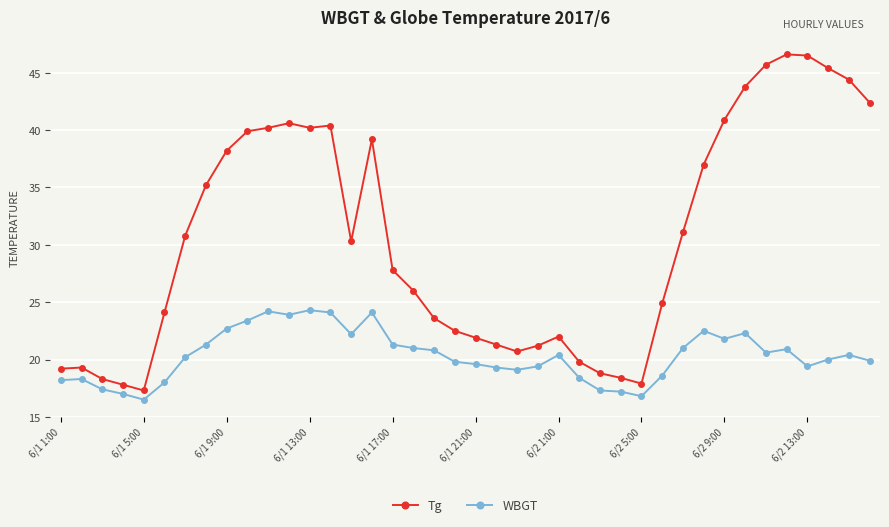

What is the value of the WBGT point at the 30th from the left?

18.6